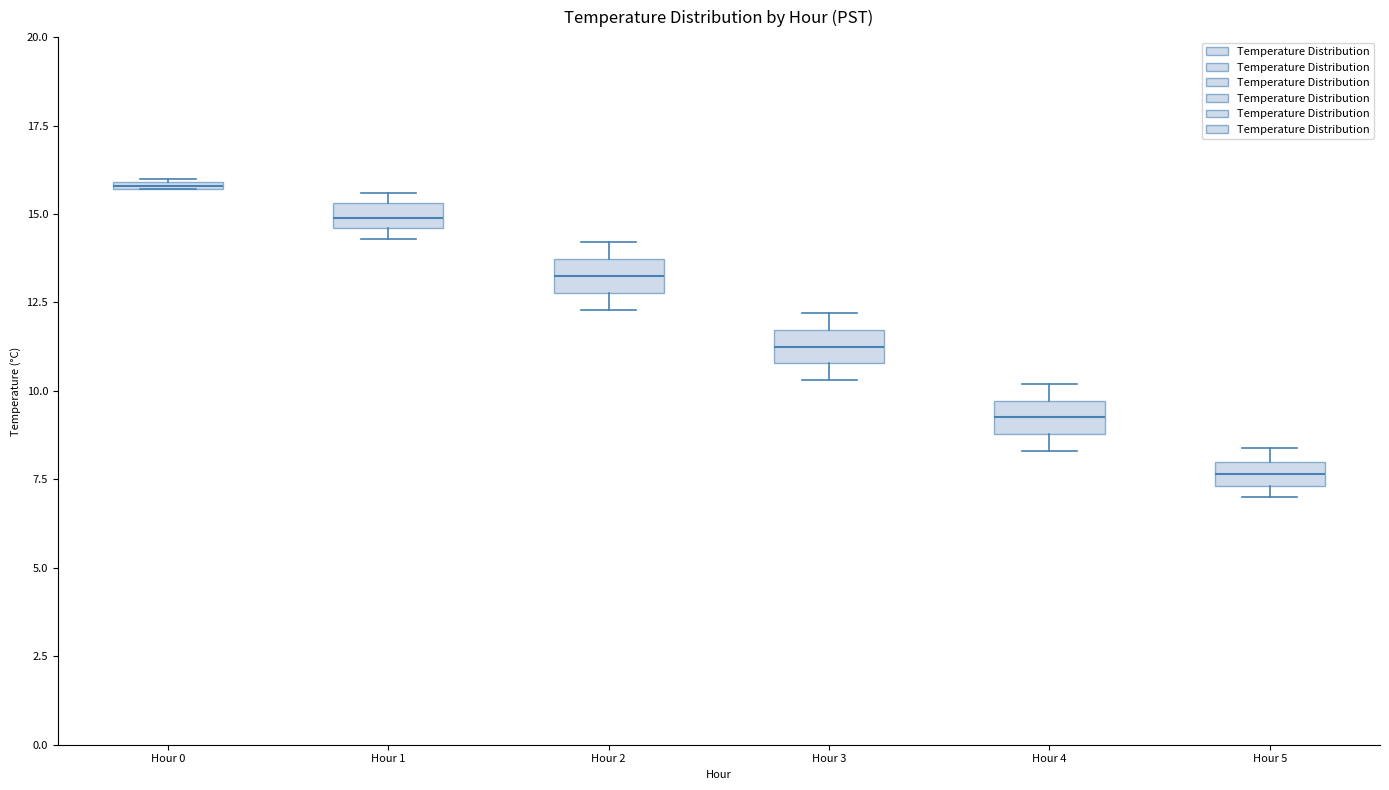

Where is the lower edge of the box for Hour 1 on the y-axis? The values are not printed on the chart, so give them approximately, as read against the axis.

14.5